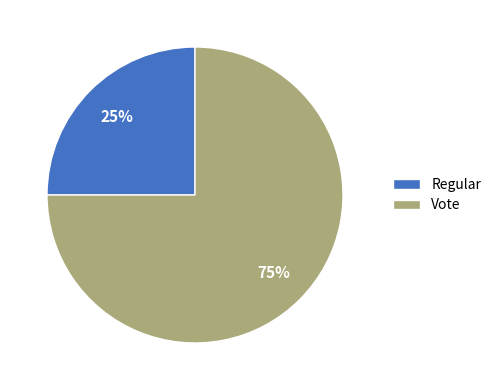

To the nearest percent, what is the difference between the largest and smallest slice percentages?

50%